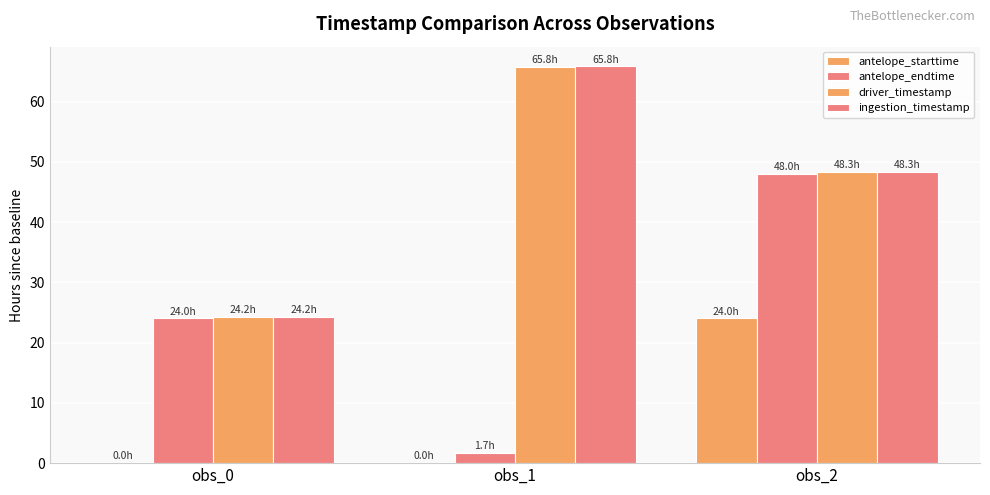

Rank the categories by ingestion_timestamp value from highest to lowest.

obs_1, obs_2, obs_0